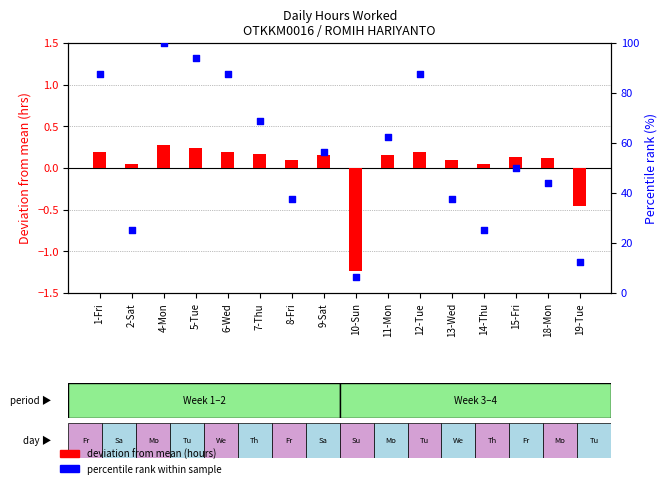

Is the value of percentile rank within sample at 7-Thu greater than the value of deviation from mean (hours) at 1-Fri?

Yes